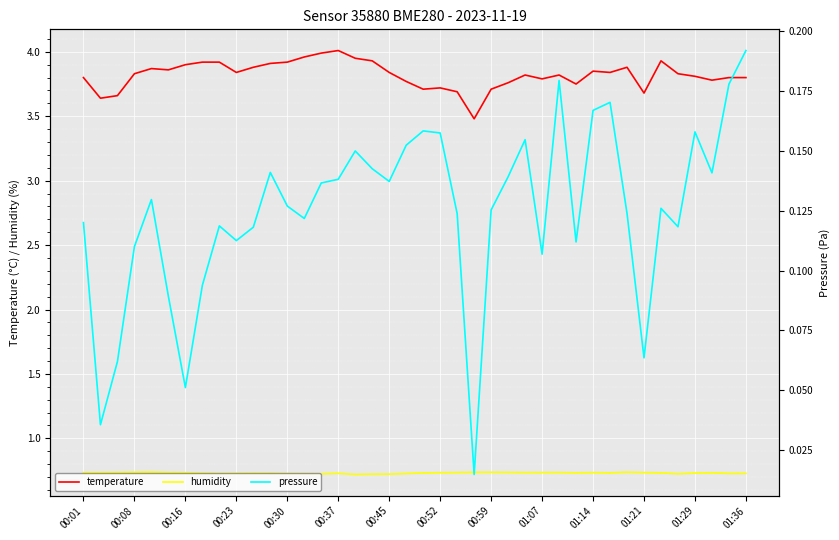

True or false: humidity and temperature intersect in this chart.

False